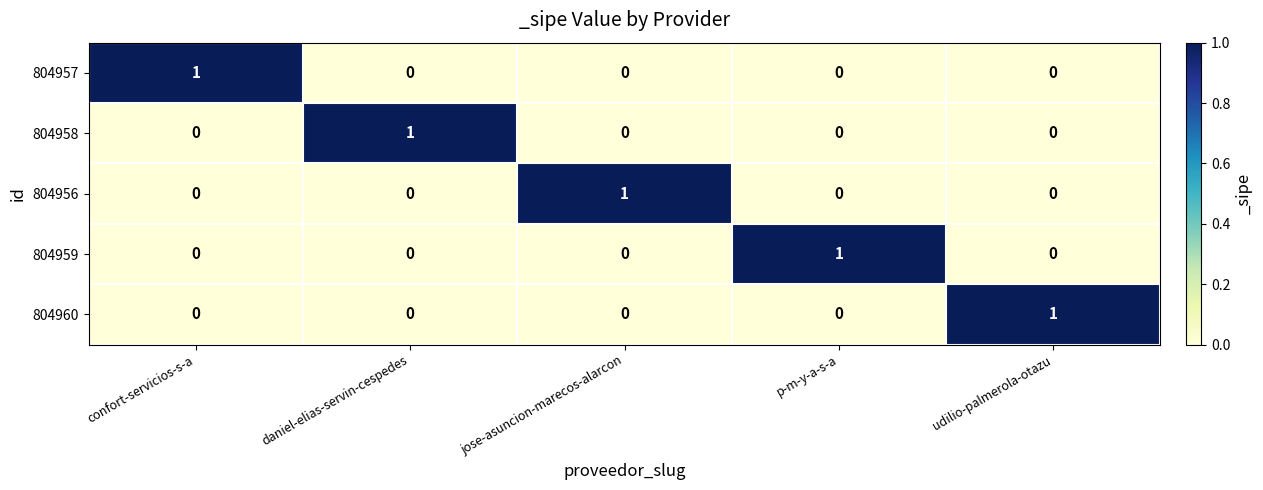

Count the number of data series in this chart.

5